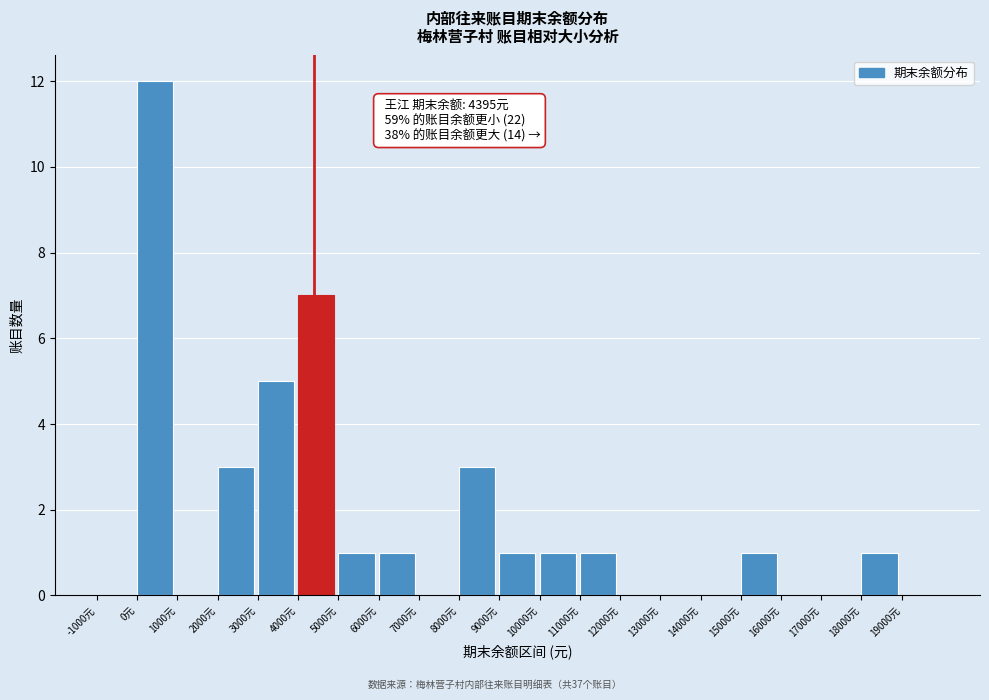

Over which range of the x-axis is the bar tallest?

0 to 1000